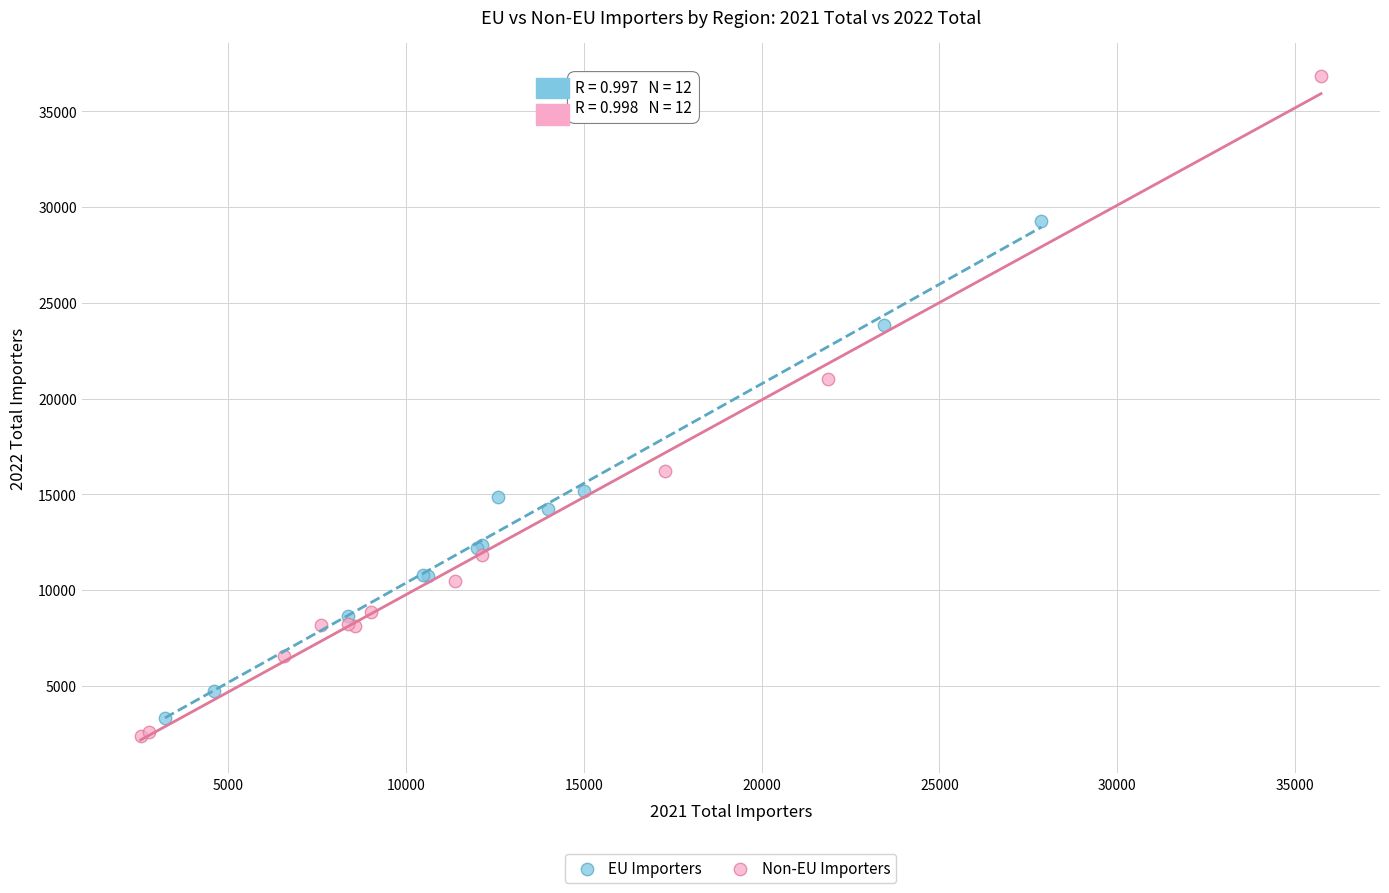

Which series has the largest Y range (max minus min)?

Non-EU Importers